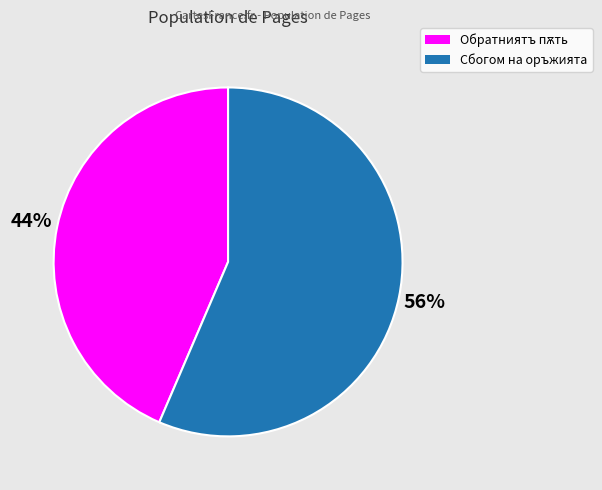

Does any single category account for the majority?

Yes